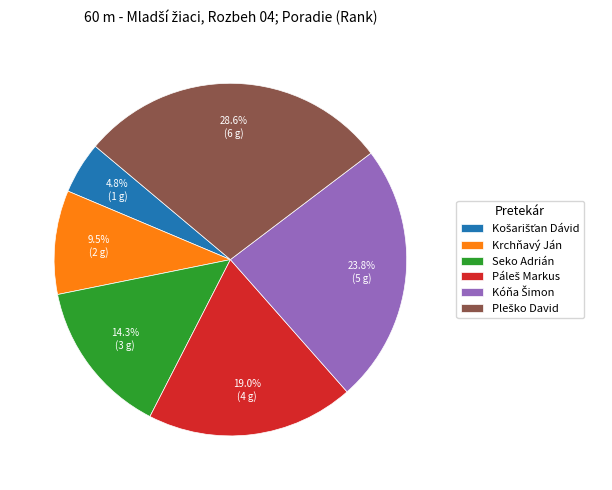

Is there a majority slice in this chart?

No